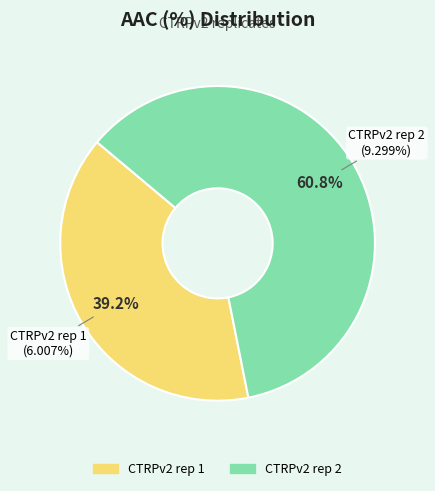

Which slice represents more than half of the pie?

CTRPv2 rep 2